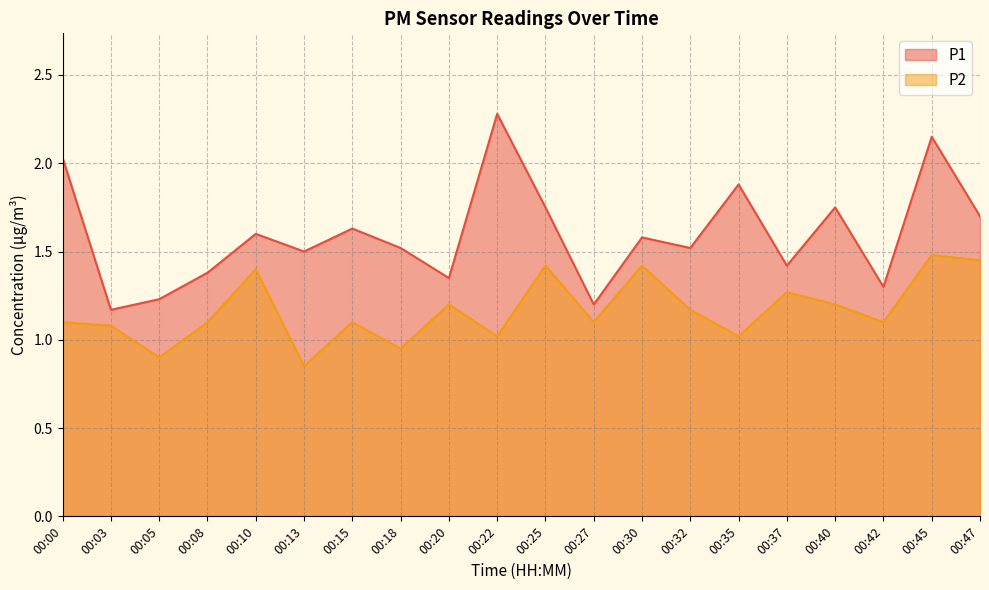

Rank the series by their average value, from highest to lowest.

P1, P2